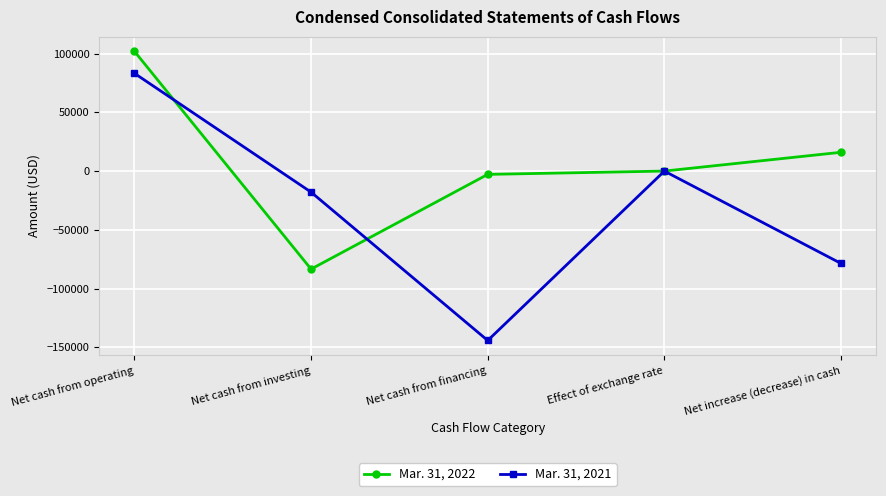

Where is the first local minimum for Mar. 31, 2022?

Net cash from investing